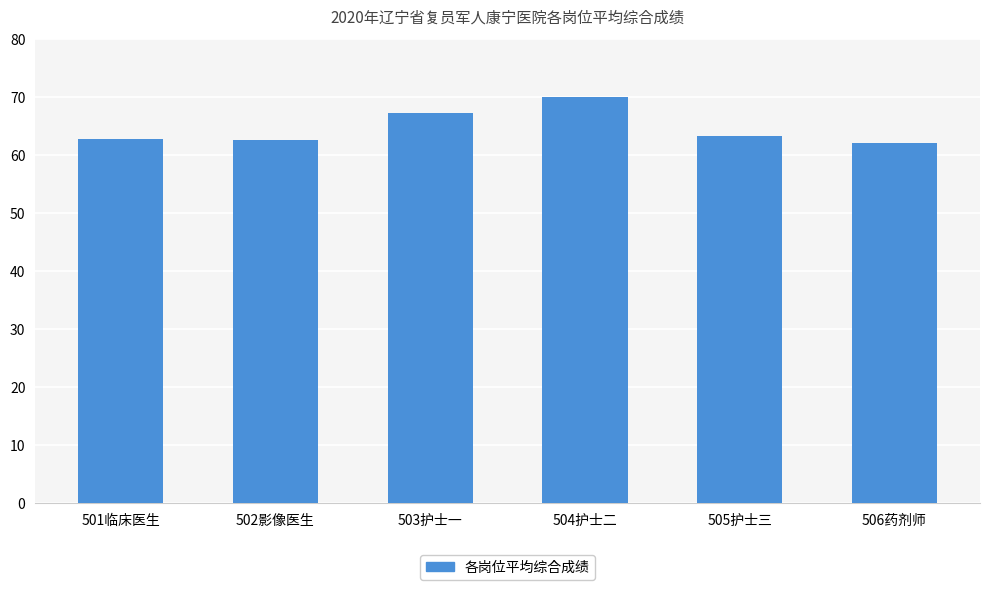

Count the number of data series in this chart.

1